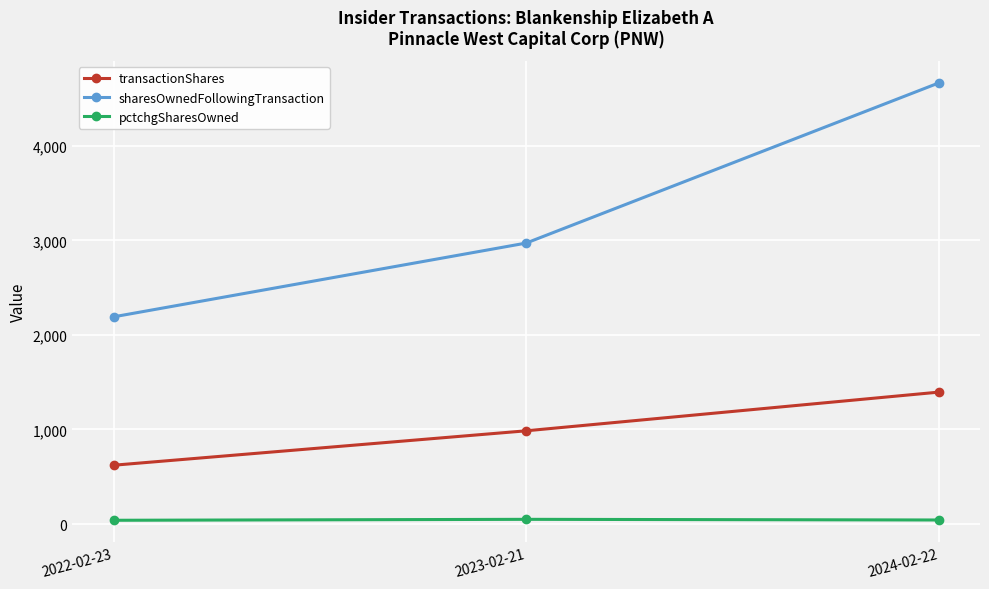

At 2023-02-21, list the series in order from smallest to largest.

pctchgSharesOwned, transactionShares, sharesOwnedFollowingTransaction